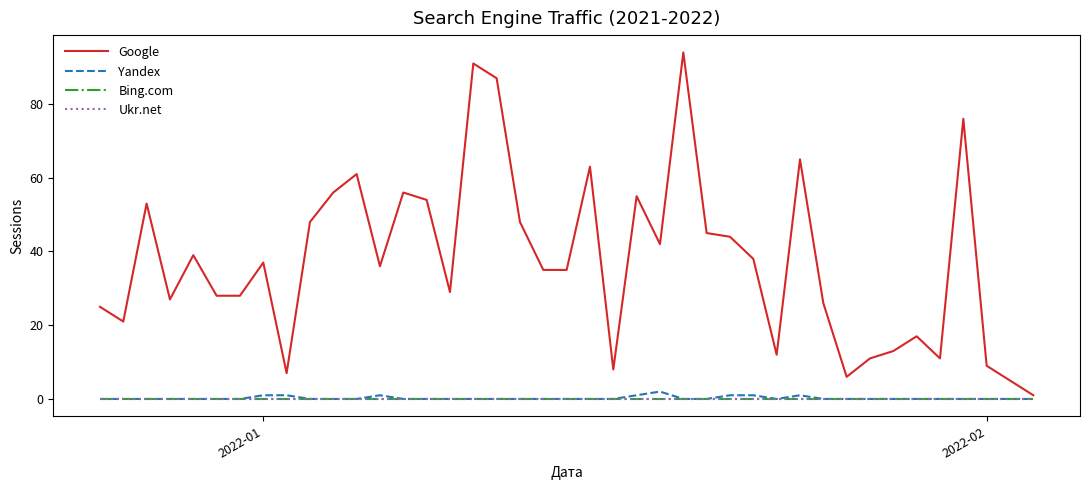

Which series has the largest total across all categories?

Google